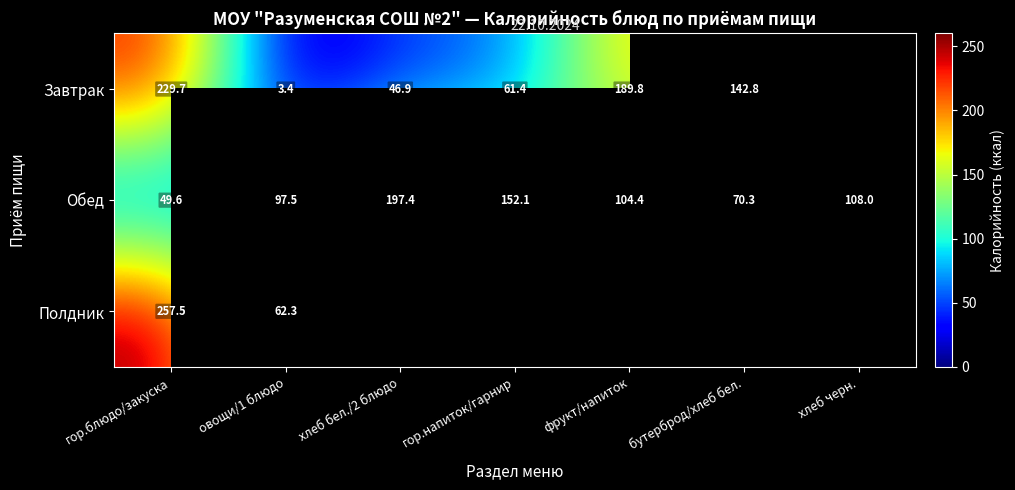

Count the number of data series in this chart.

3